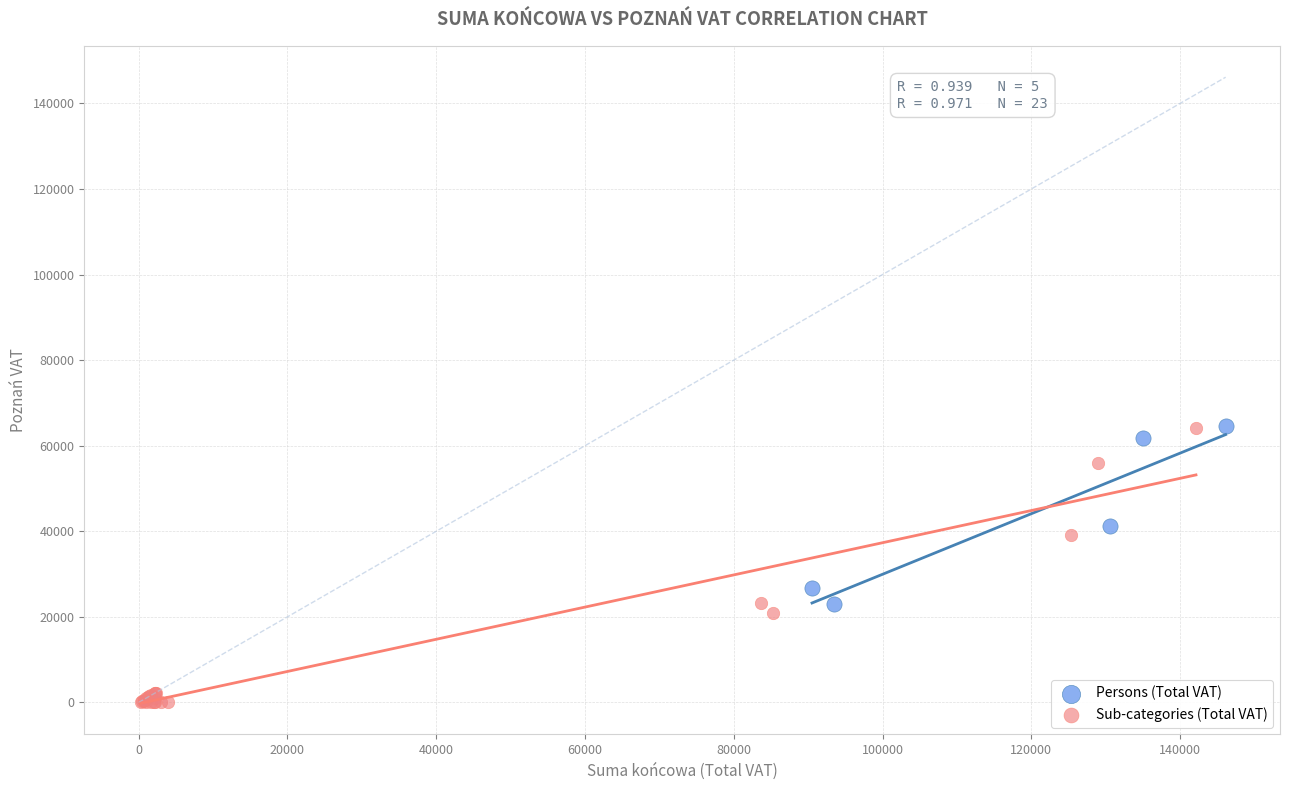

Which series contains the lowest Y value?

Sub-categories (Total VAT)